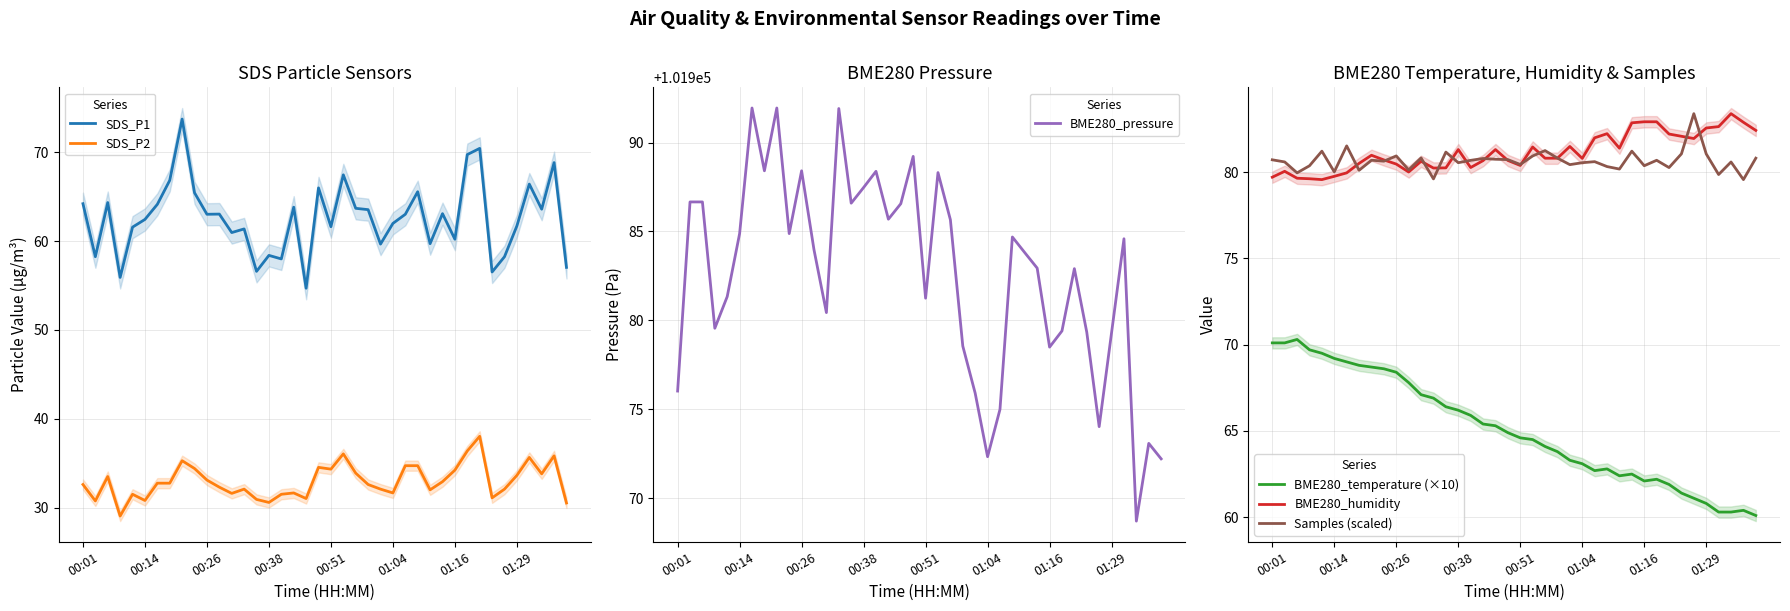

What is the lowest value of the SDS_P1 series?

54.7